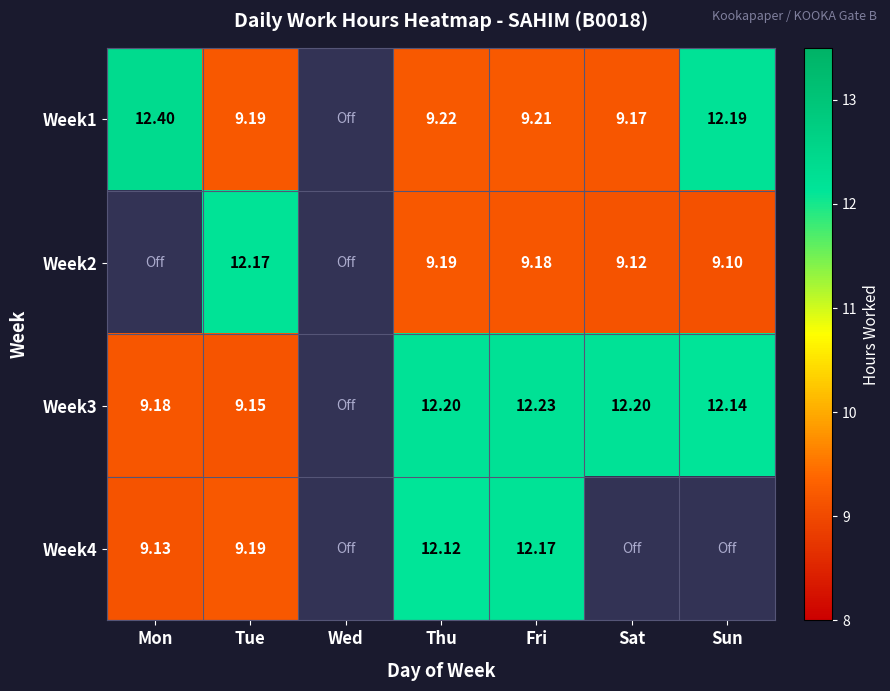

The Week4 series shows 3.5 at Mon. True or false?

False